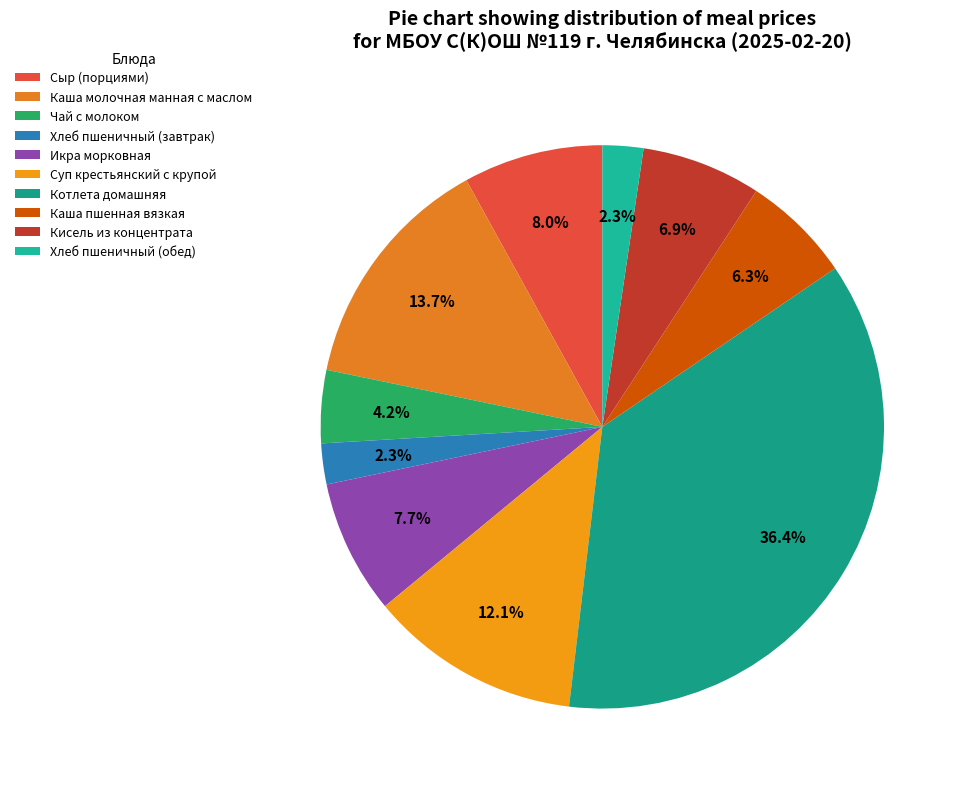

What is the largest slice in the pie chart?

Котлета домашняя